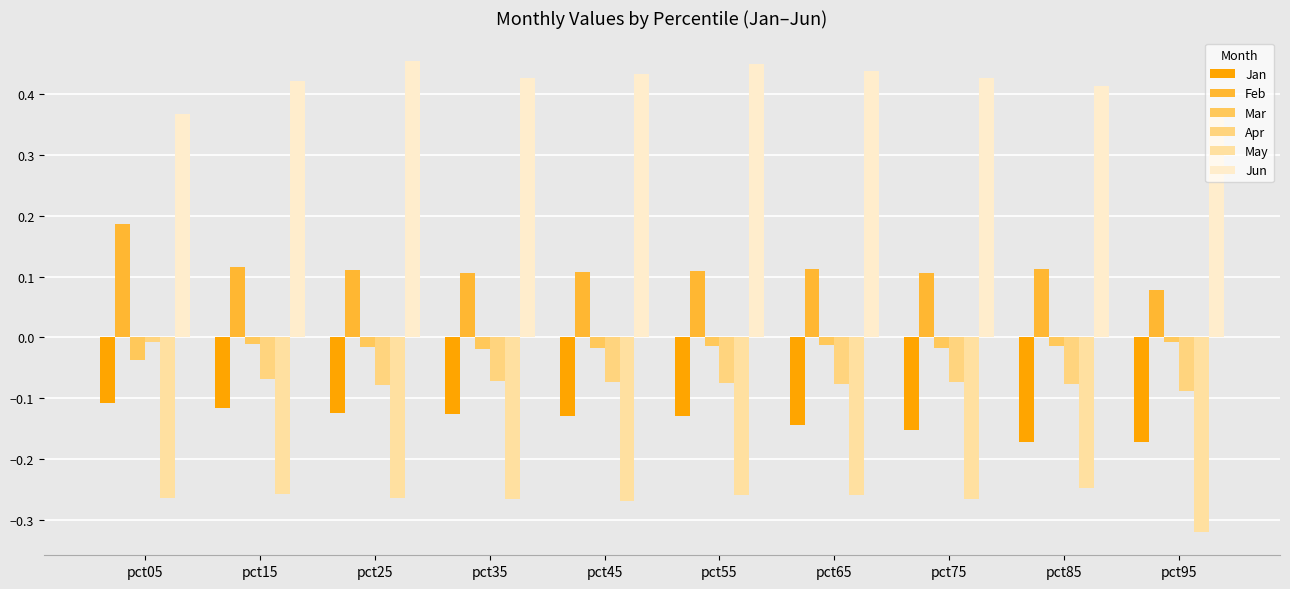

How many data points does each series have?

10